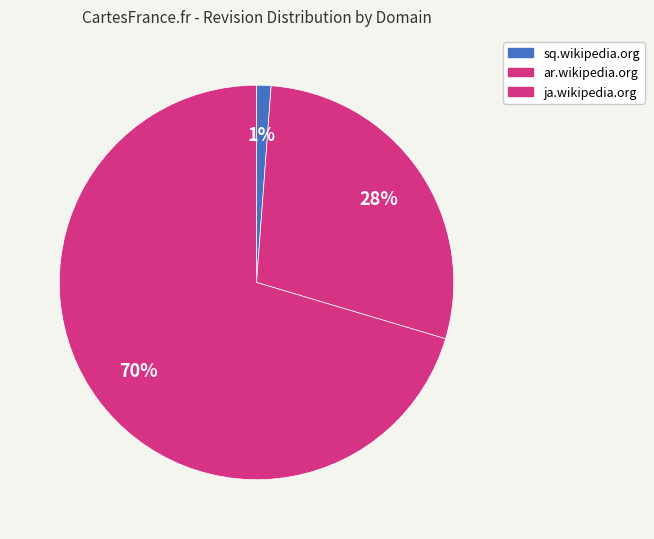

Does any single category account for the majority?

Yes